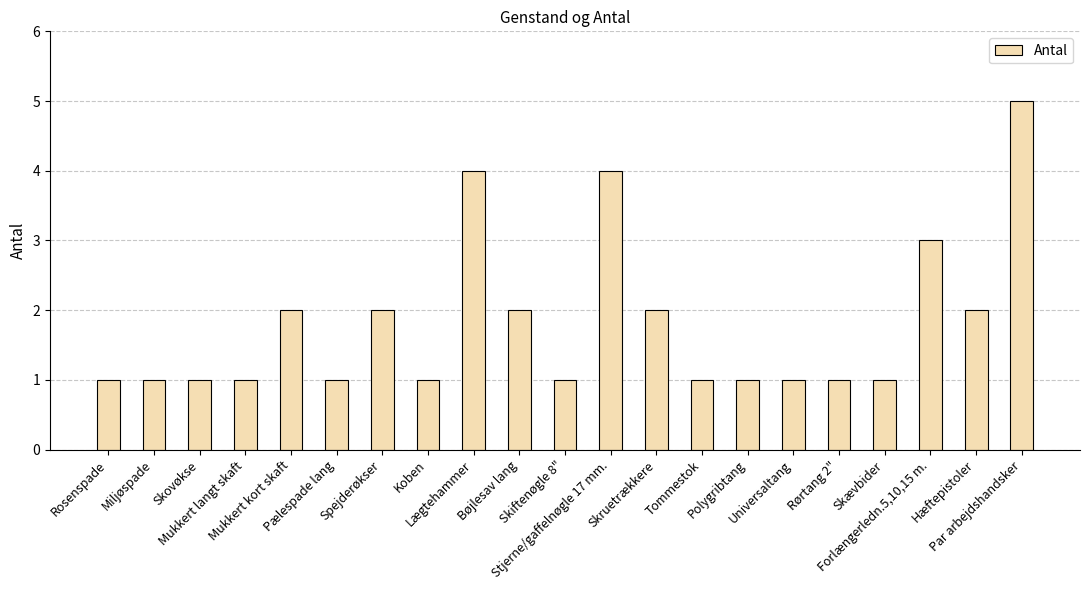

At which label is the value closest to 3?

Forlængerledn.5,10,15 m.